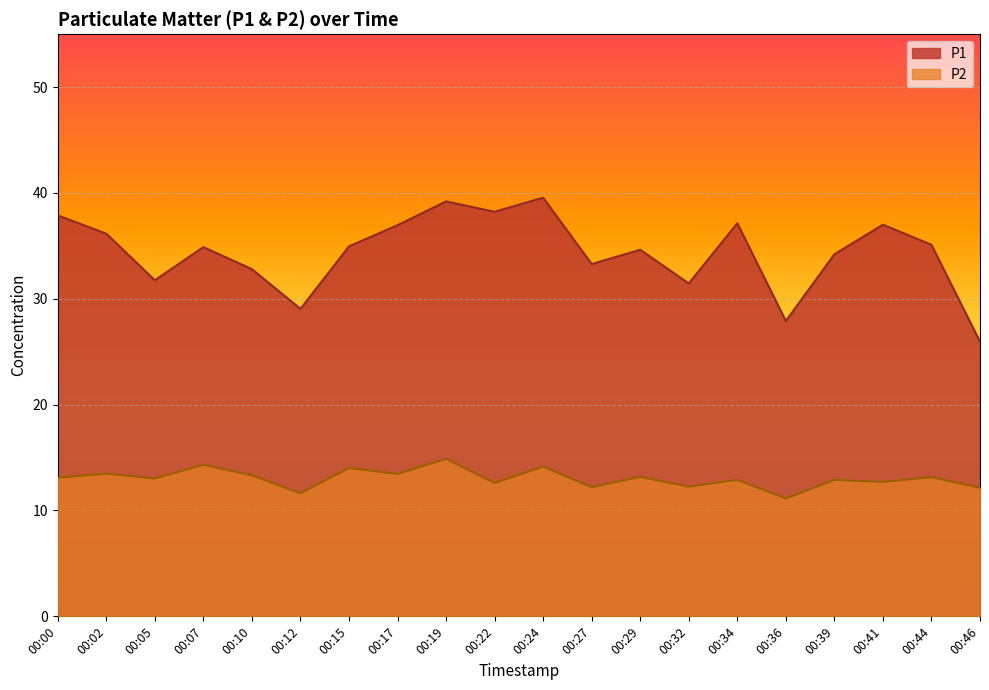

What is the highest value of the P1 series?

39.5